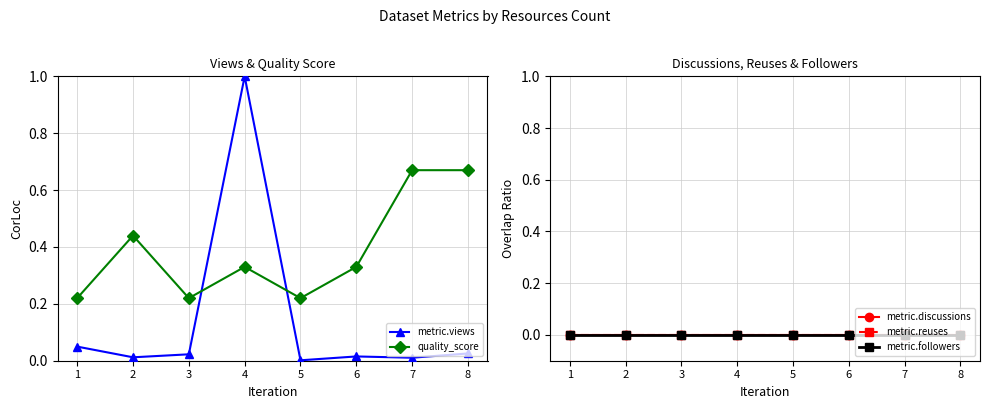

True or false: metric.reuses and metric.followers cross at least once.

False